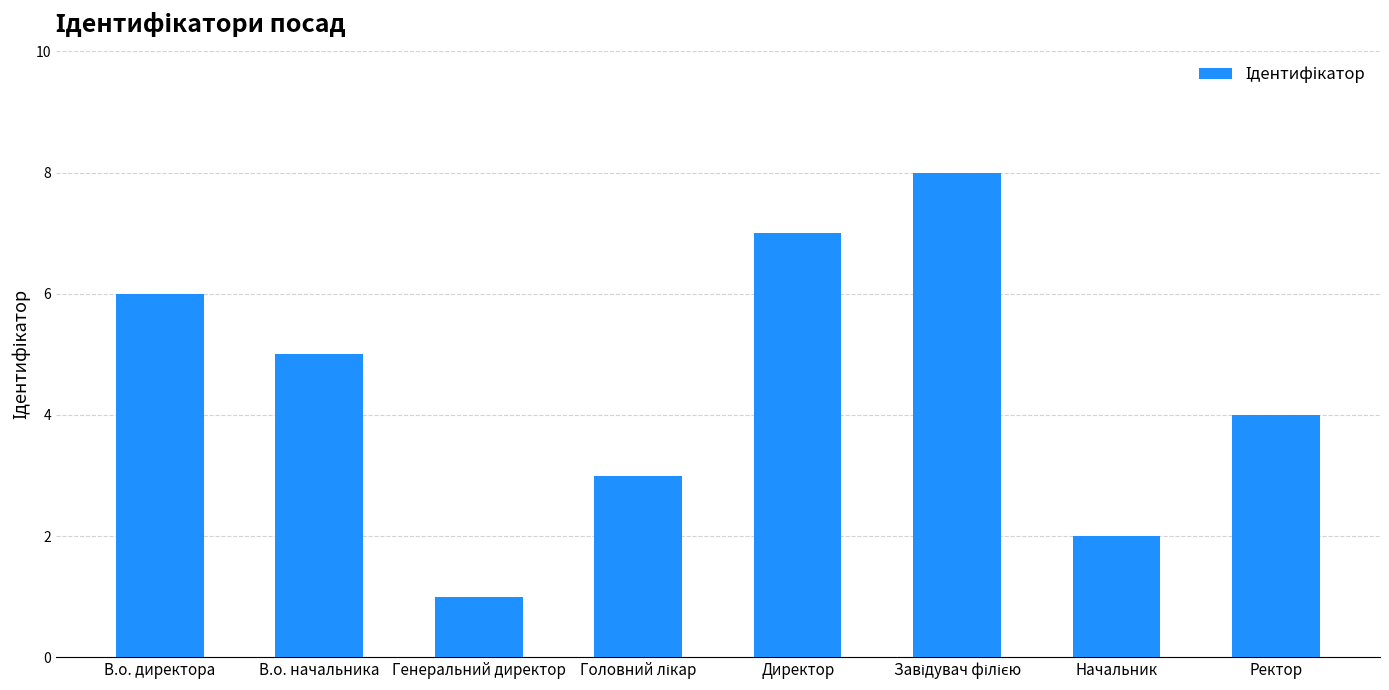

The value at Начальник is 2. True or false?

True